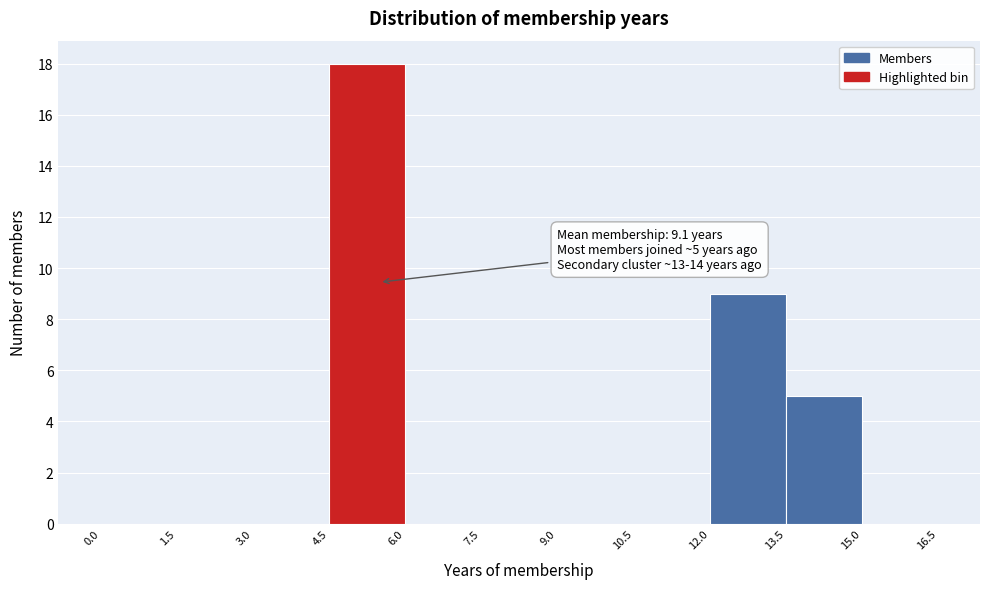

Which range on the x-axis has the tallest bar?

4.5 to 6.0